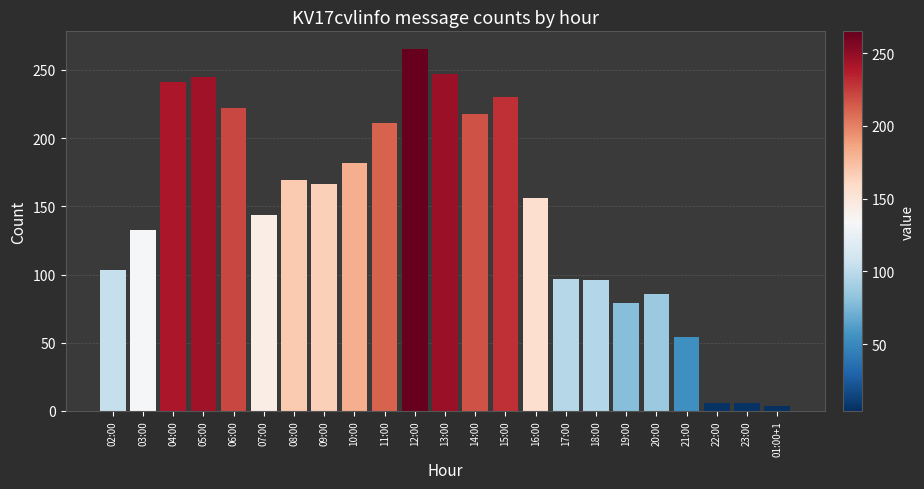

What is the sum of the values at 14:00 and 02:00?

321